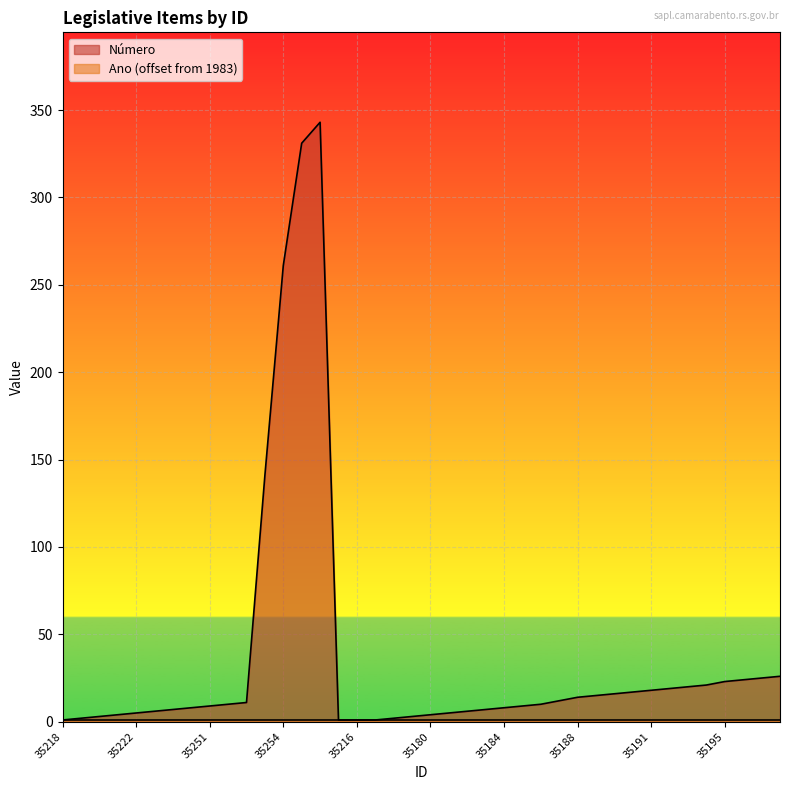

What is the label of the 32nd point from the left?

35190